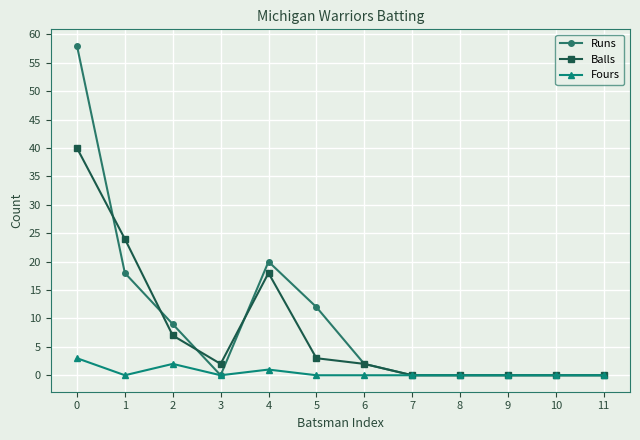

List the series in order of their peak value, highest first.

Runs, Balls, Fours